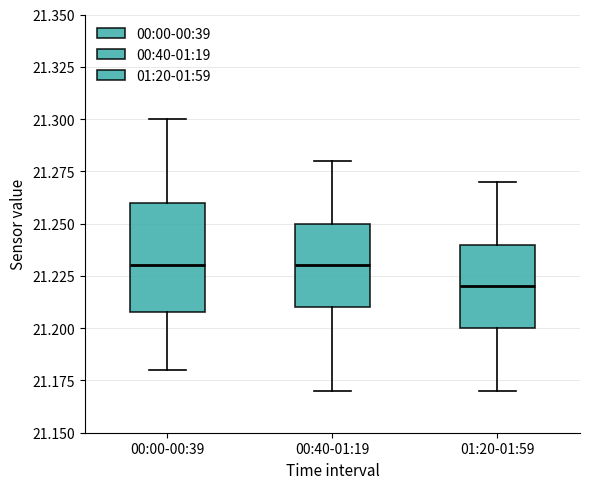

Reading left to right, read every box against the y-axis: the position of its median line, the range the box covers, and the ends of its whiskers. The values are not printed on the chart, so give them approximately, as read against the axis.

00:00-00:39: median 21.23, box 21.21 to 21.26, whiskers 21.18 to 21.30
00:40-01:19: median 21.23, box 21.21 to 21.25, whiskers 21.17 to 21.28
01:20-01:59: median 21.22, box 21.20 to 21.24, whiskers 21.17 to 21.27